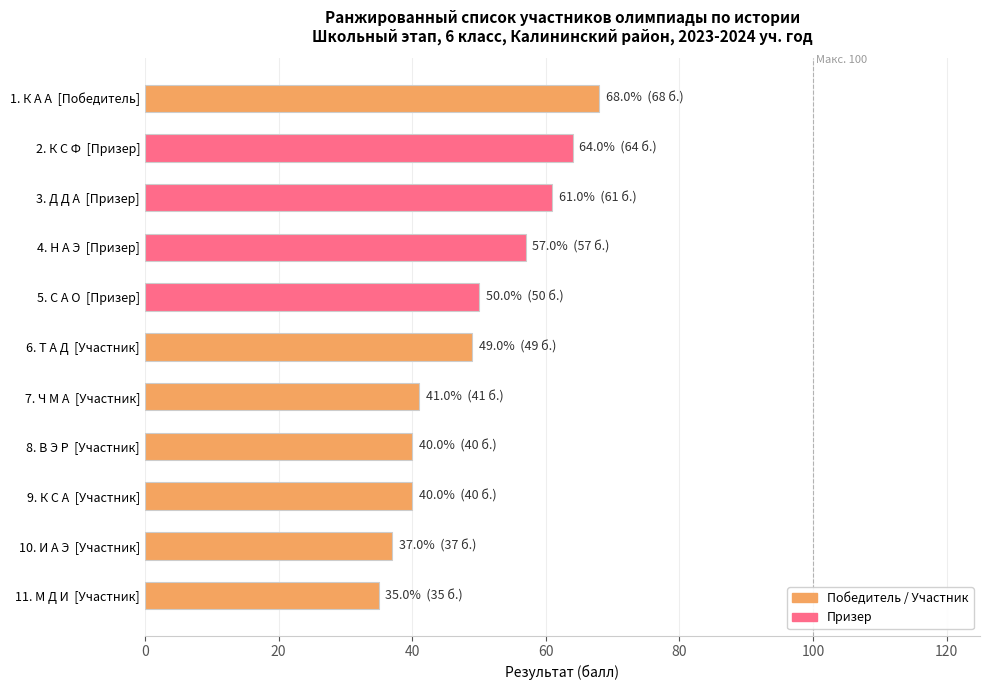

What is the label of the 6th bar from the bottom?

6. Т А Д  [Участник]